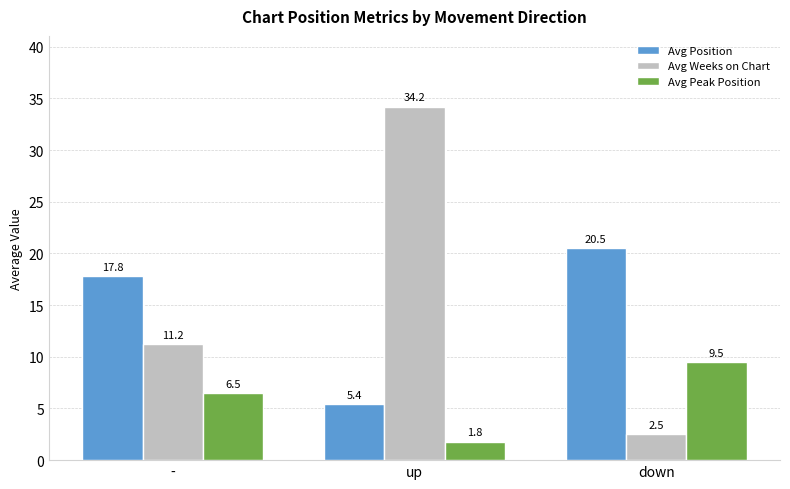

Reading left to right, what are all the values shown in this chart?

Avg Position: -=17.8	up=5.4	down=20.5
Avg Weeks on Chart: -=11.2	up=34.2	down=2.5
Avg Peak Position: -=6.5	up=1.8	down=9.5